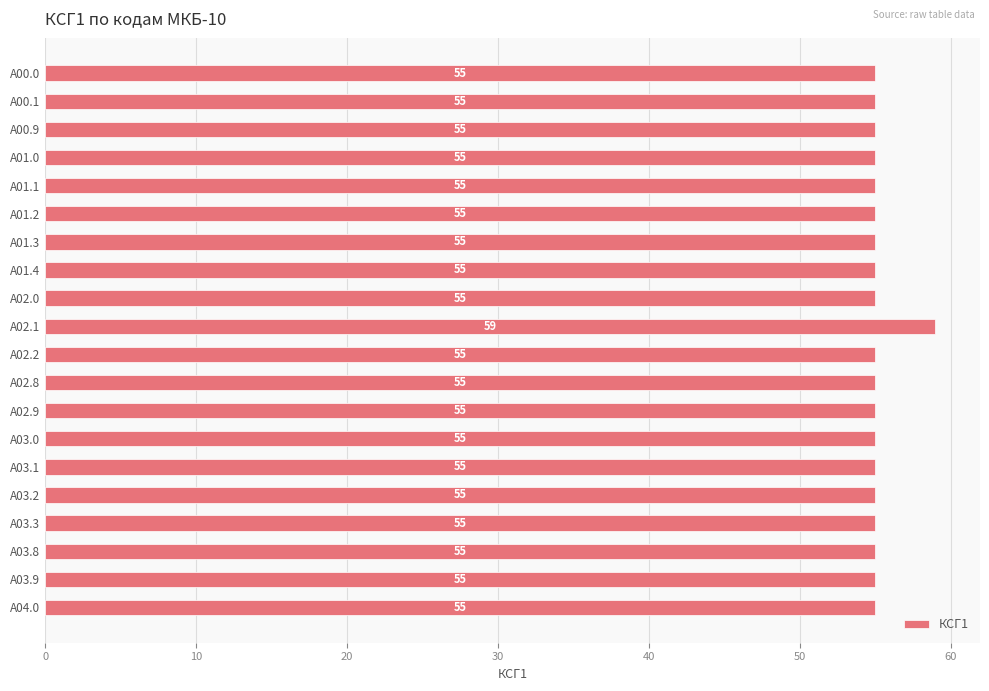

The value at A01.0 is 84. True or false?

False